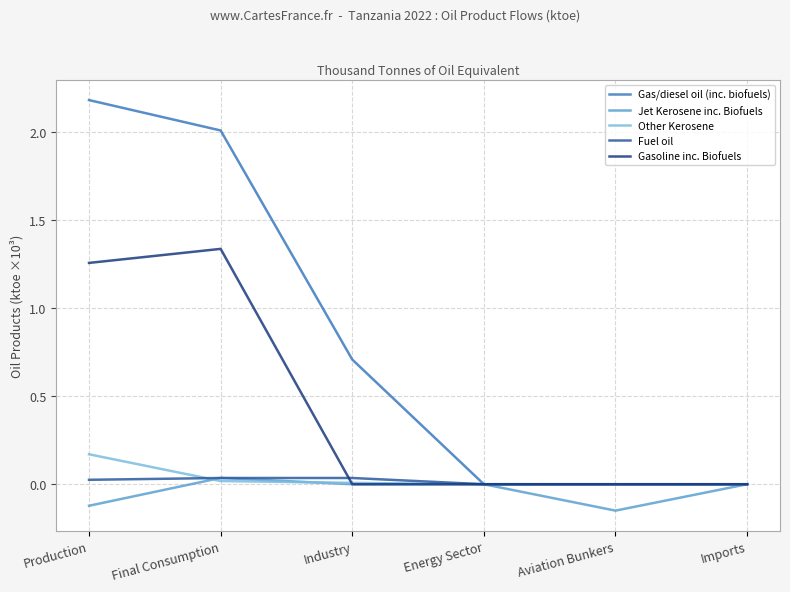

What is the spread (max minus min) of values at Aviation Bunkers?

0.1